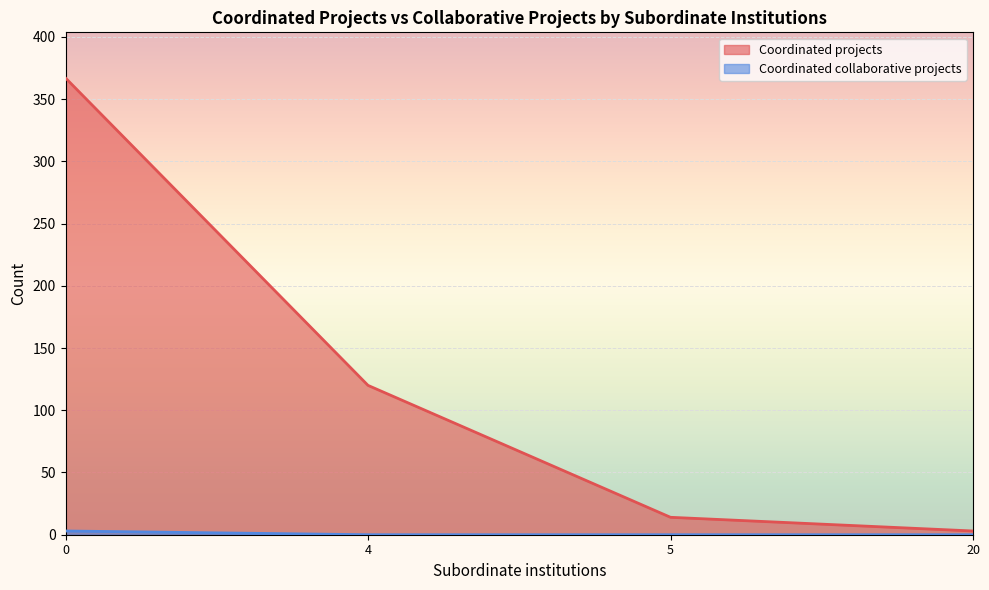

What is the value of the Coordinated projects point at the 20th from the left?

4